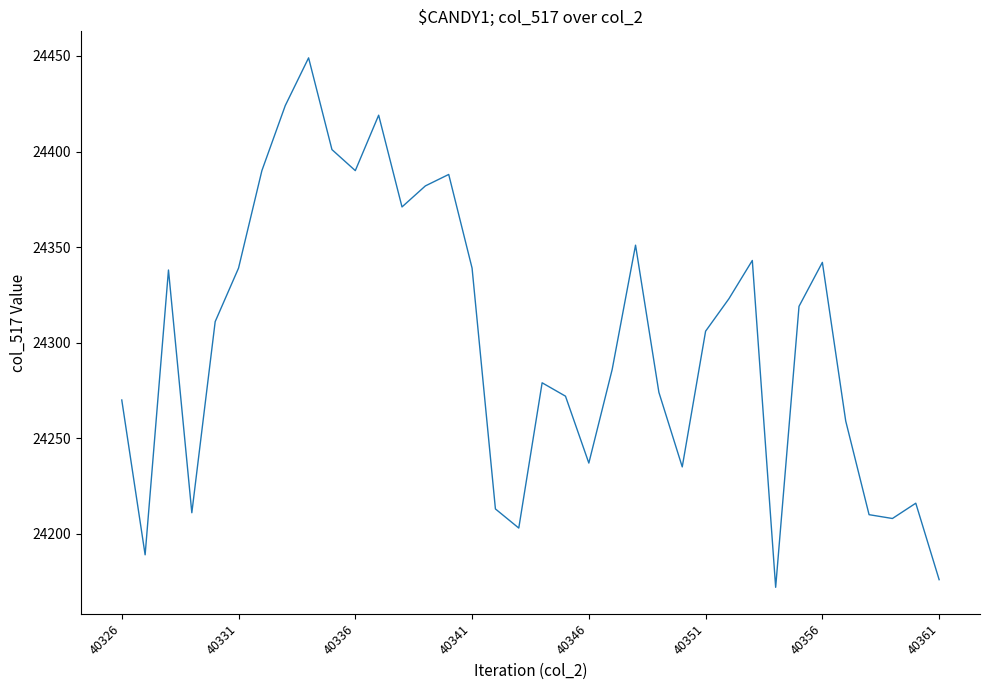

What is the difference between the maximum and minimum values?

277